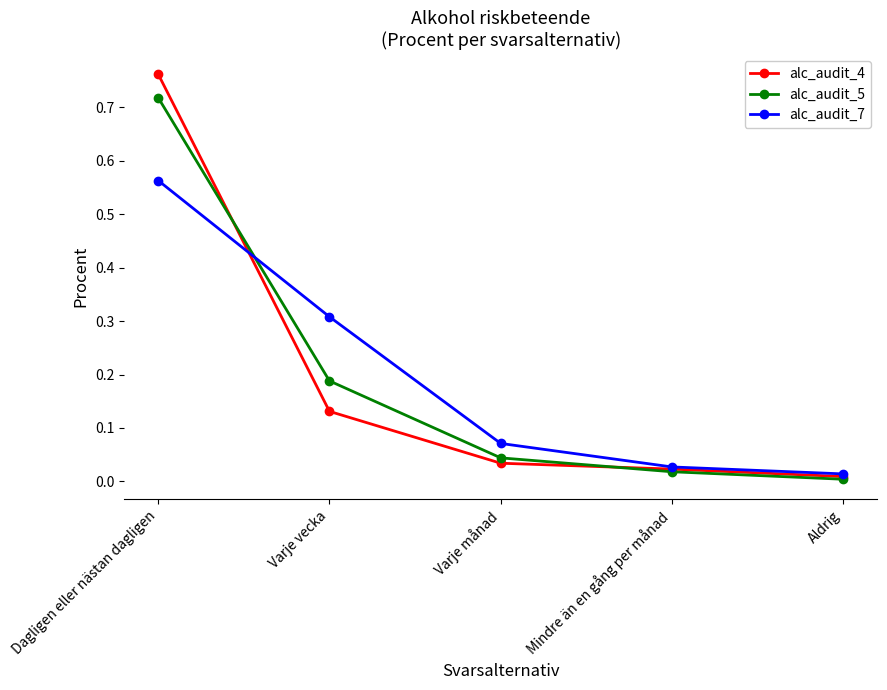

How many lines are shown in the chart?

3